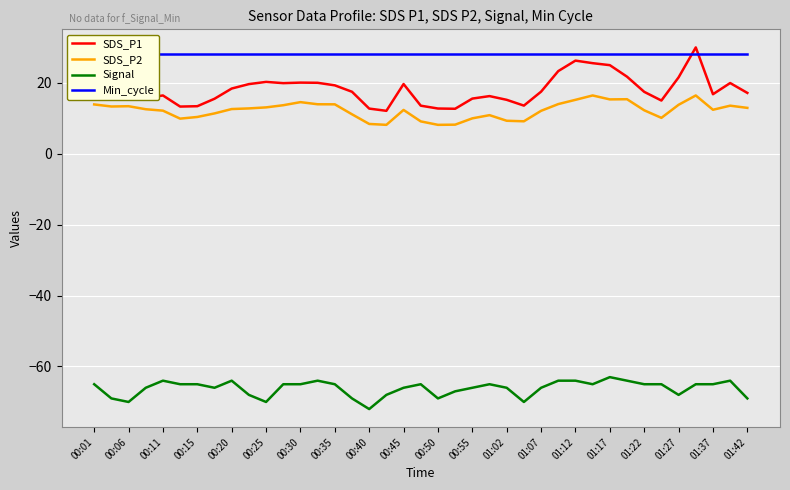

Is it true that Signal equals -72.0 at 00:40?

True